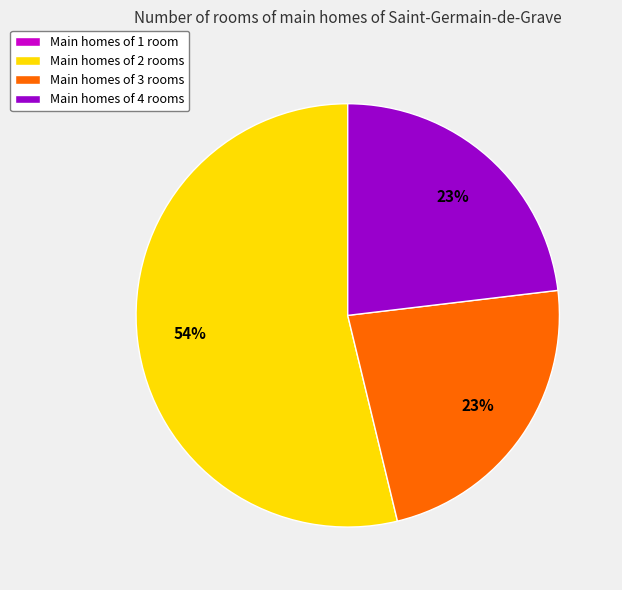

To the nearest percent, what is the difference between the largest and smallest slice percentages?

54%